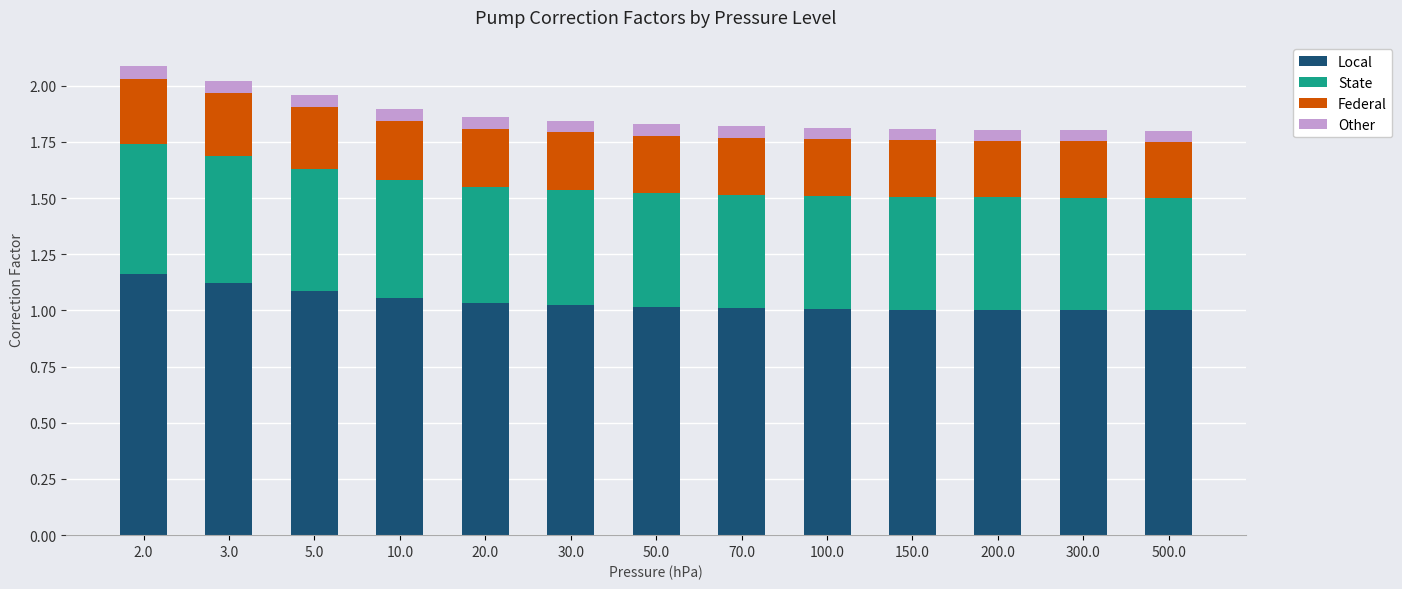

What is the total value across all series at 50.0?

1.8